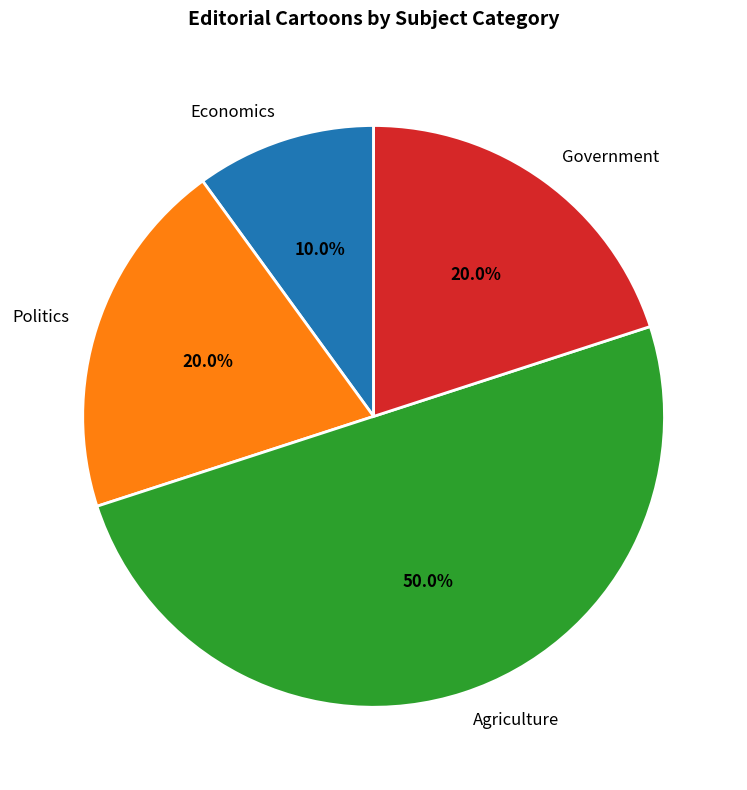

Approximately how many times larger is the value at Politics compared to Agriculture?

0.4